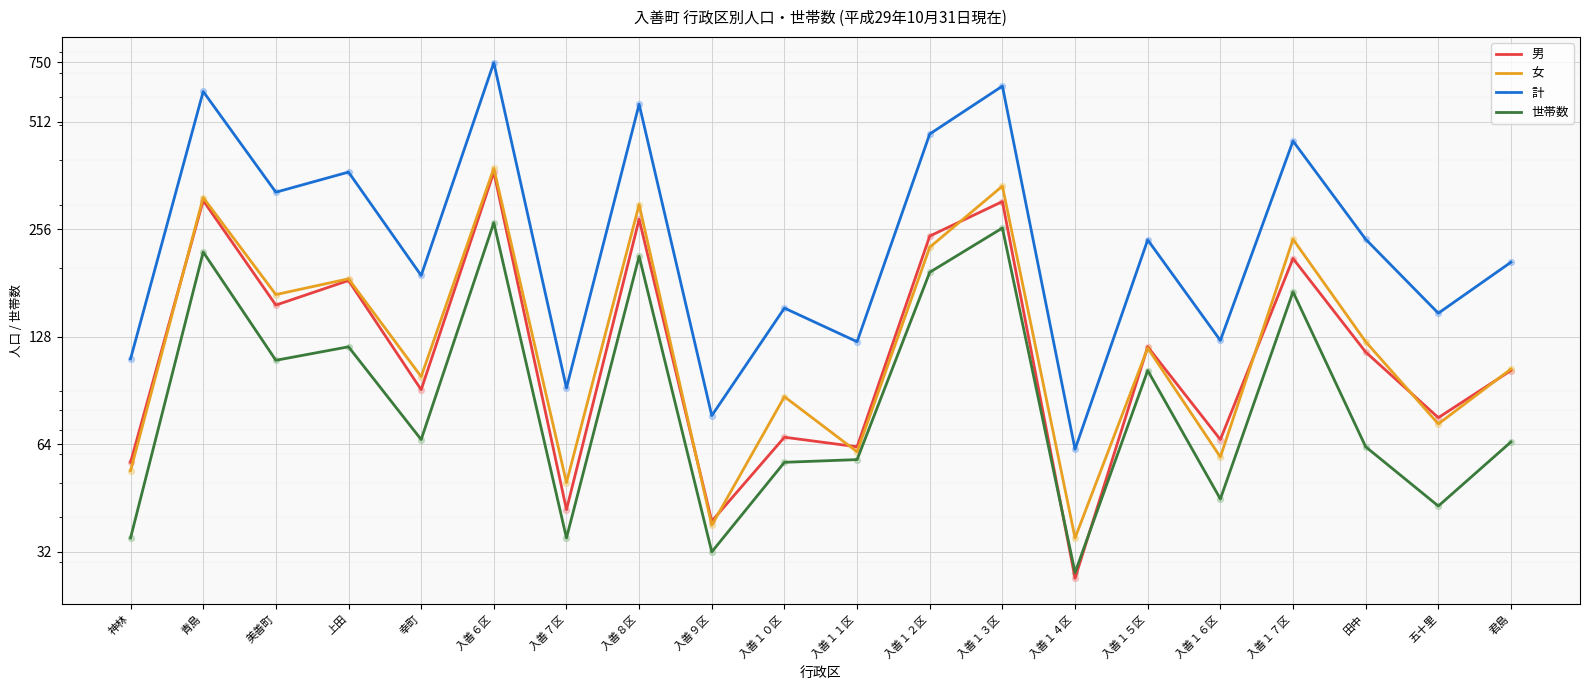

What are all the series names shown in the legend?

男, 女, 計, 世帯数